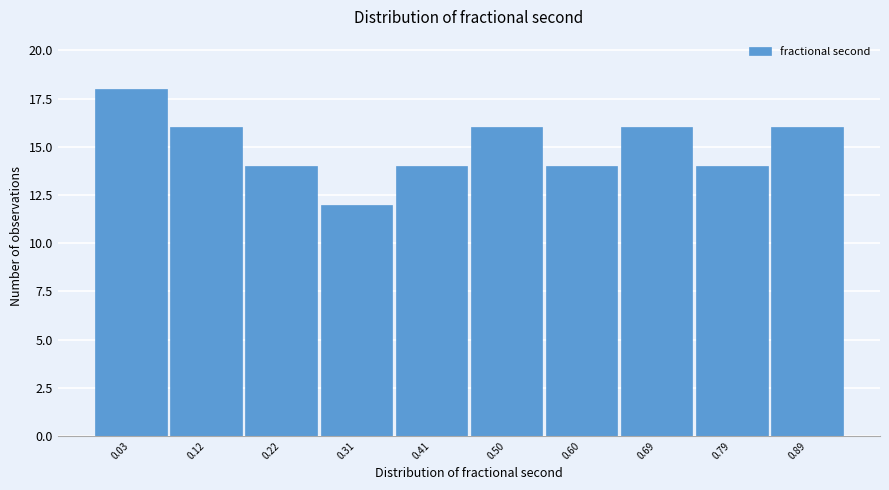

Reading left to right, extract all data points from this chart.

18	16	14	12	14	16	14	16	14	16